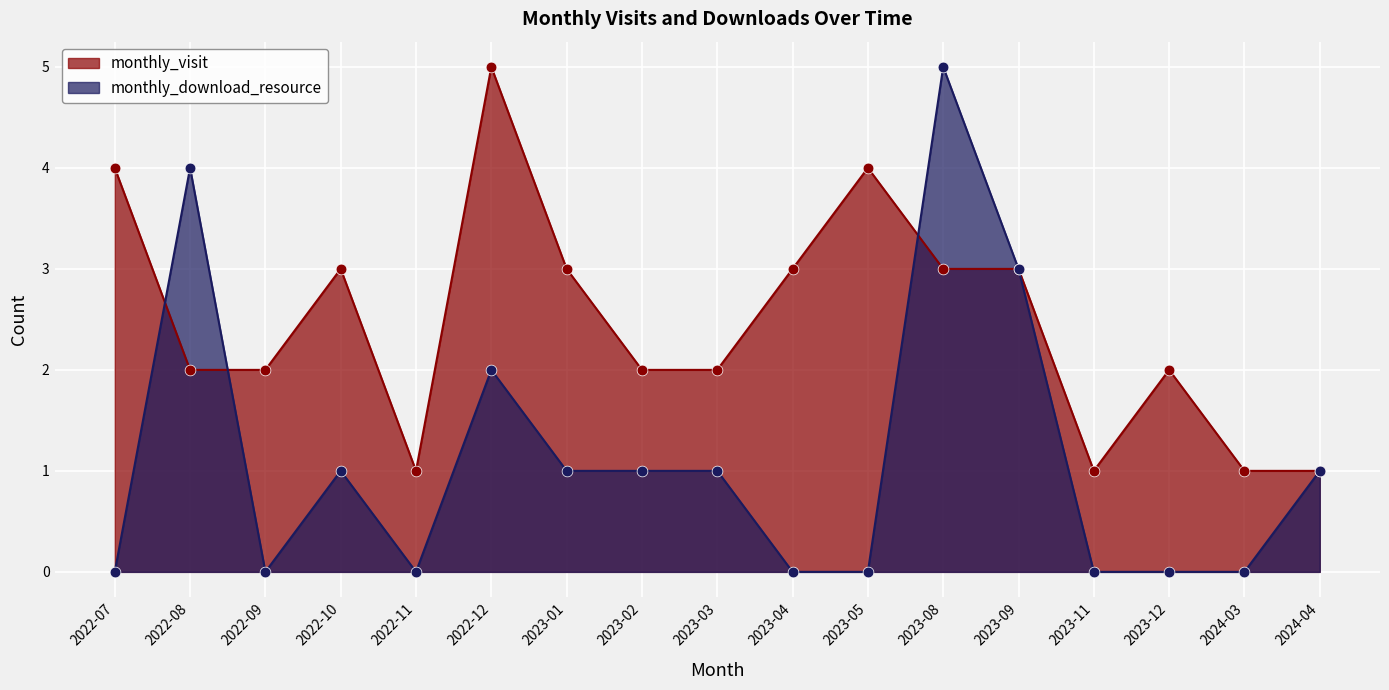

Which series has the widest spread of Y values?

monthly_download_resource